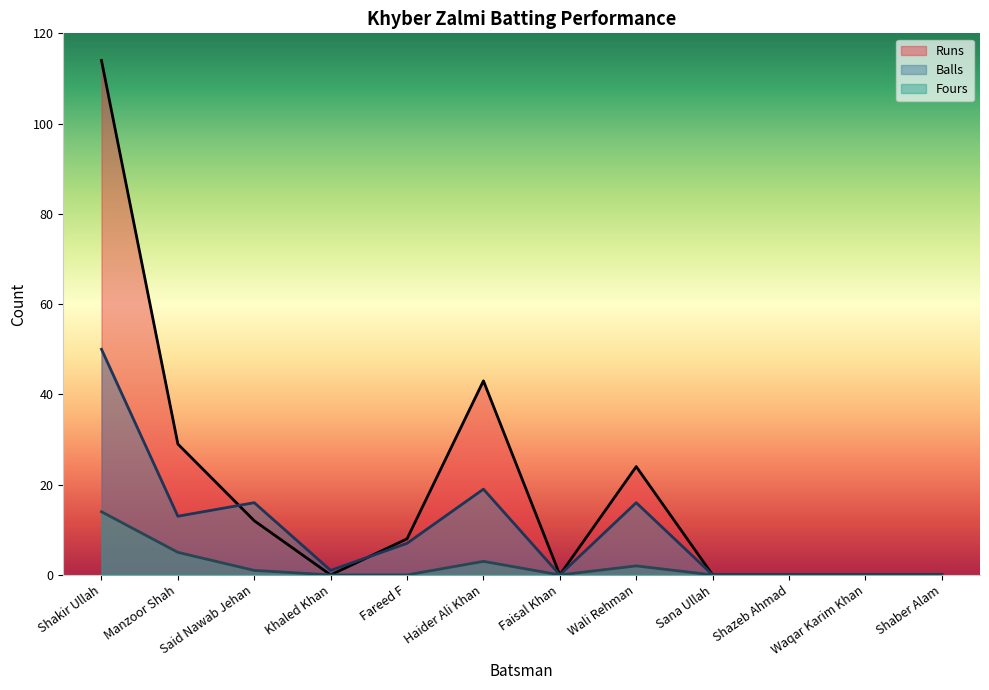

How many interior local valleys does the Runs series have?

2